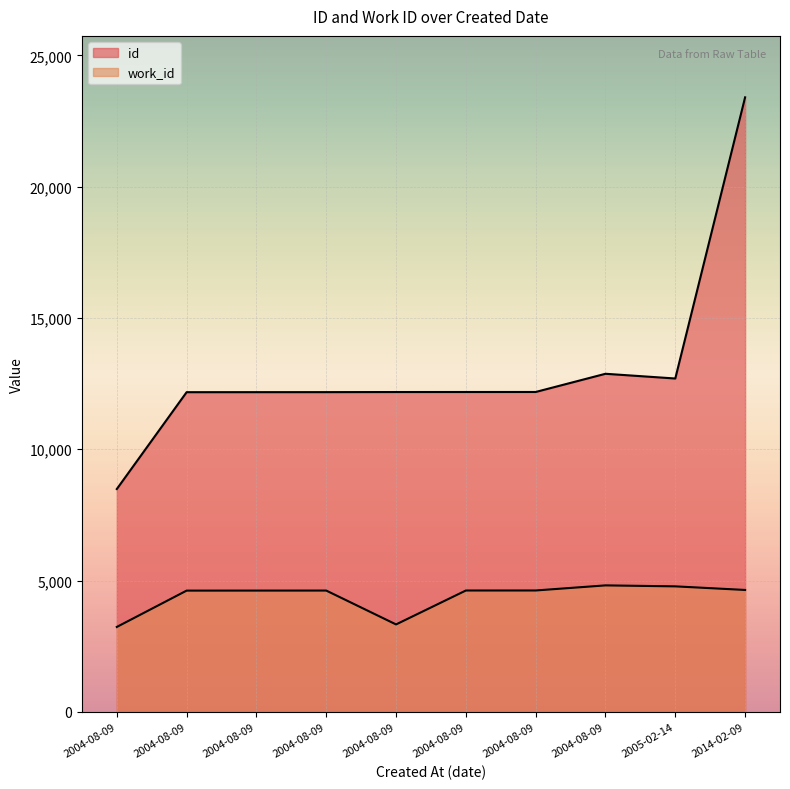

Which category has the lowest value across all series?

2004-08-09